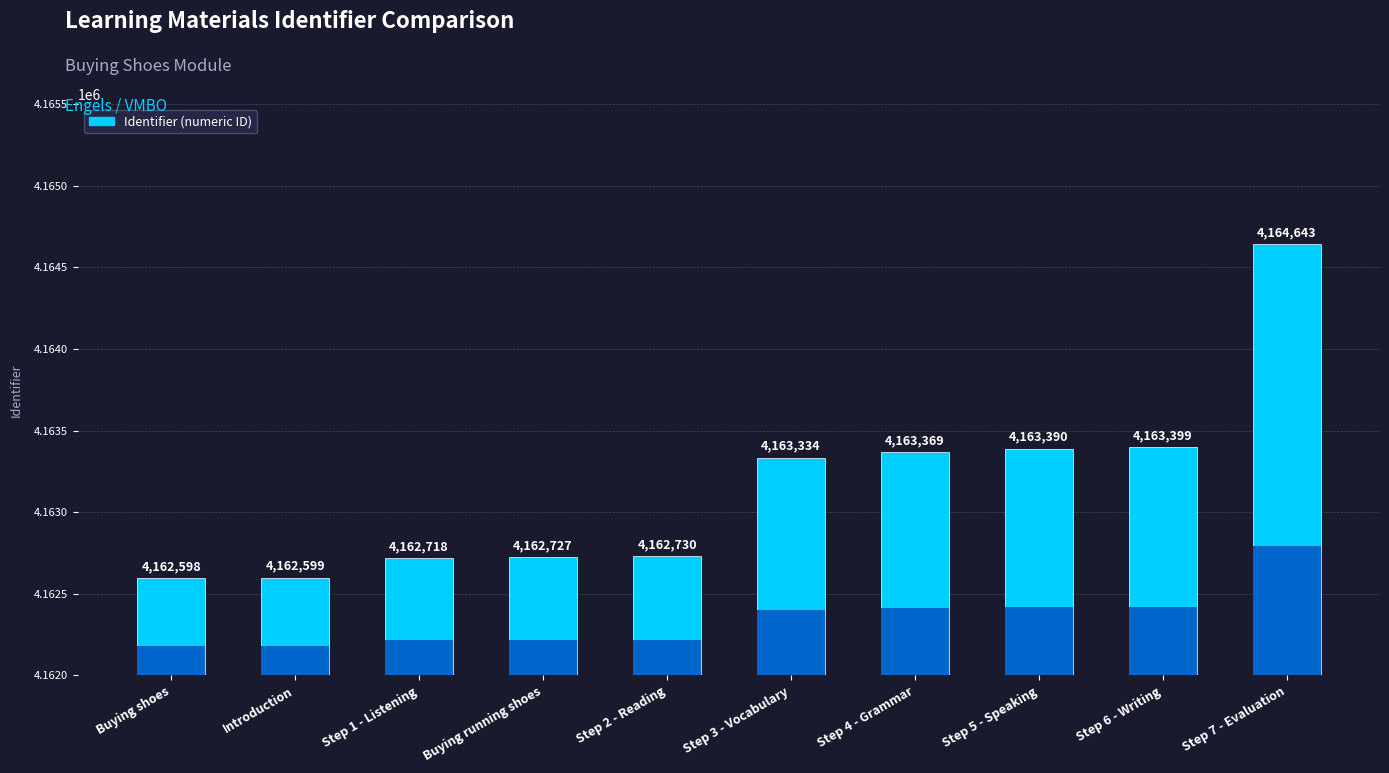

Reading left to right, what are all the values shown in this chart?

4162598	4162599	4162718	4162727	4162730	4163334	4163369	4163390	4163399	4164643